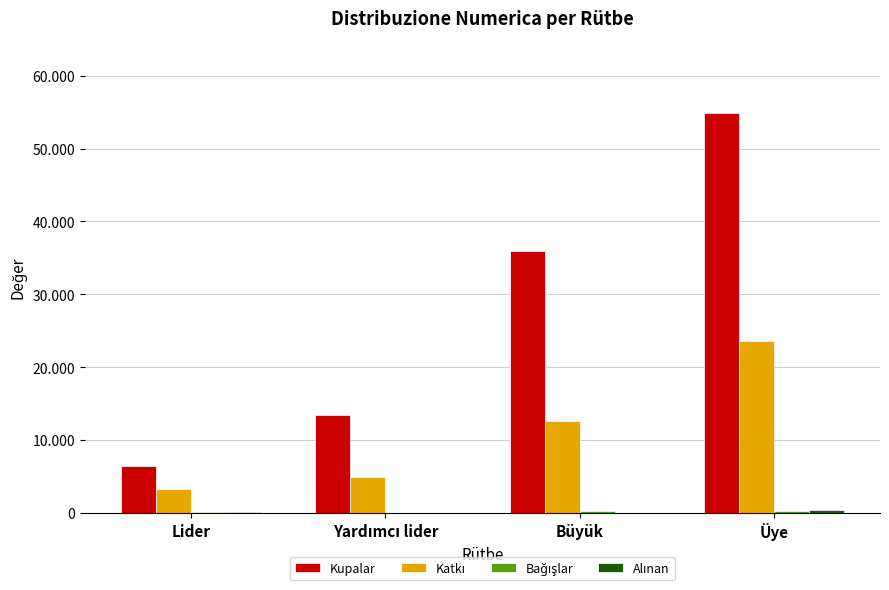

Are the bars grouped side by side (vs. stacked)?

Yes